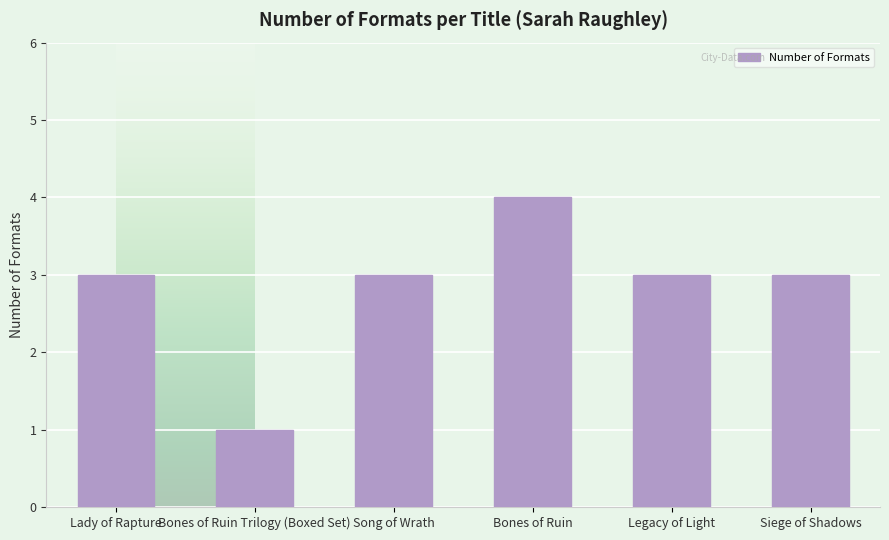

Approximately how many times larger is the value at Bones of Ruin compared to Legacy of Light?

1.3